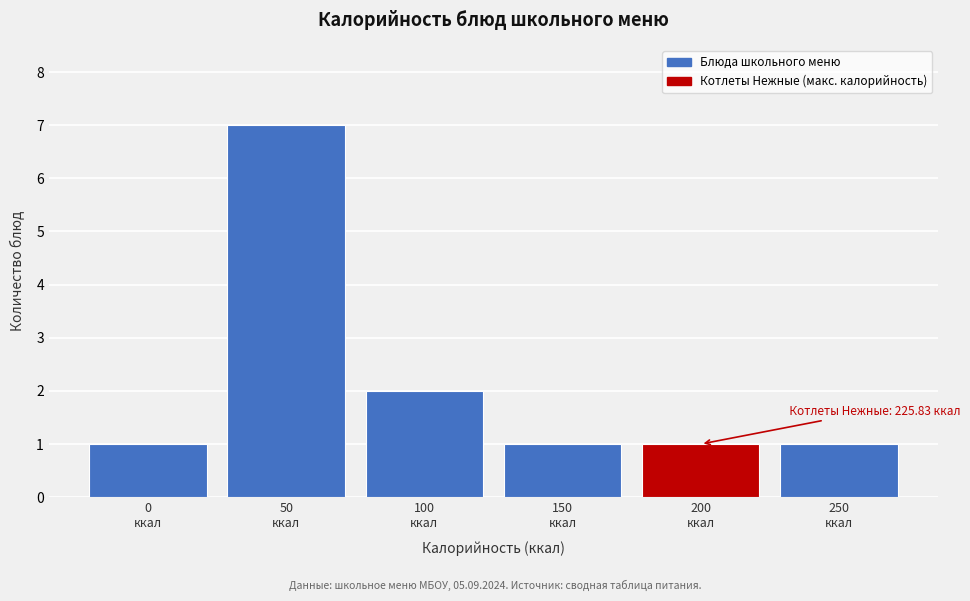

Reading left to right, extract all data points from this chart.

1	7	2	1	1	1